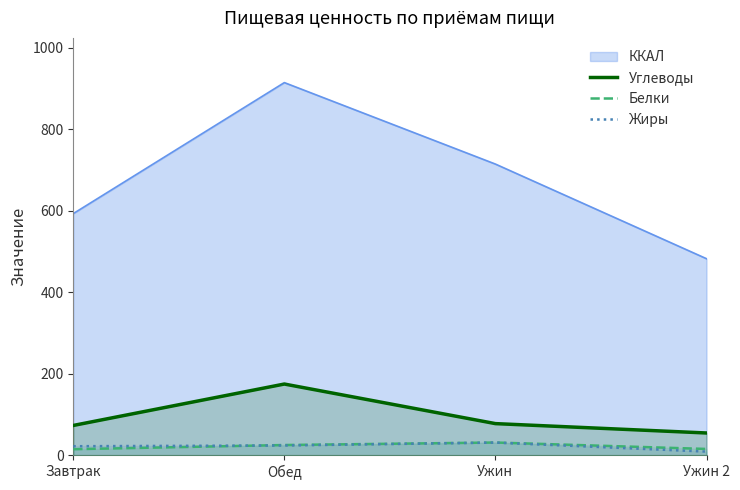

At how many categories does at least one series exceed 54?

4